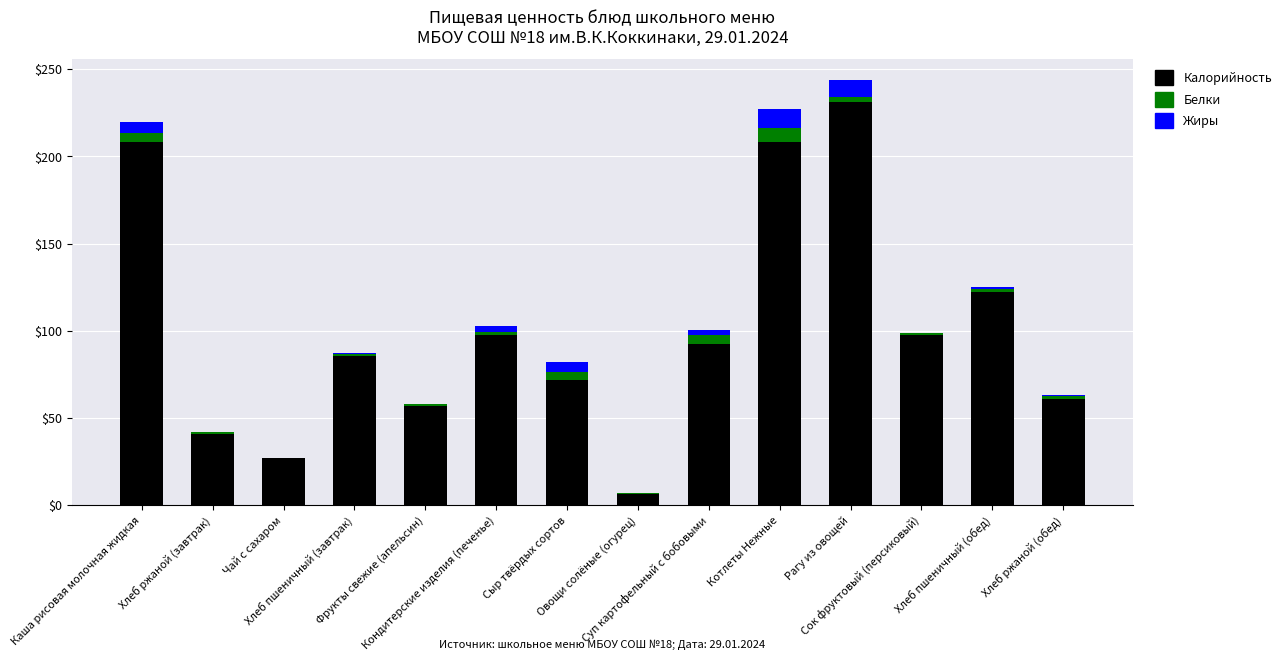

What is the highest value of the Калорийность series?

231.2